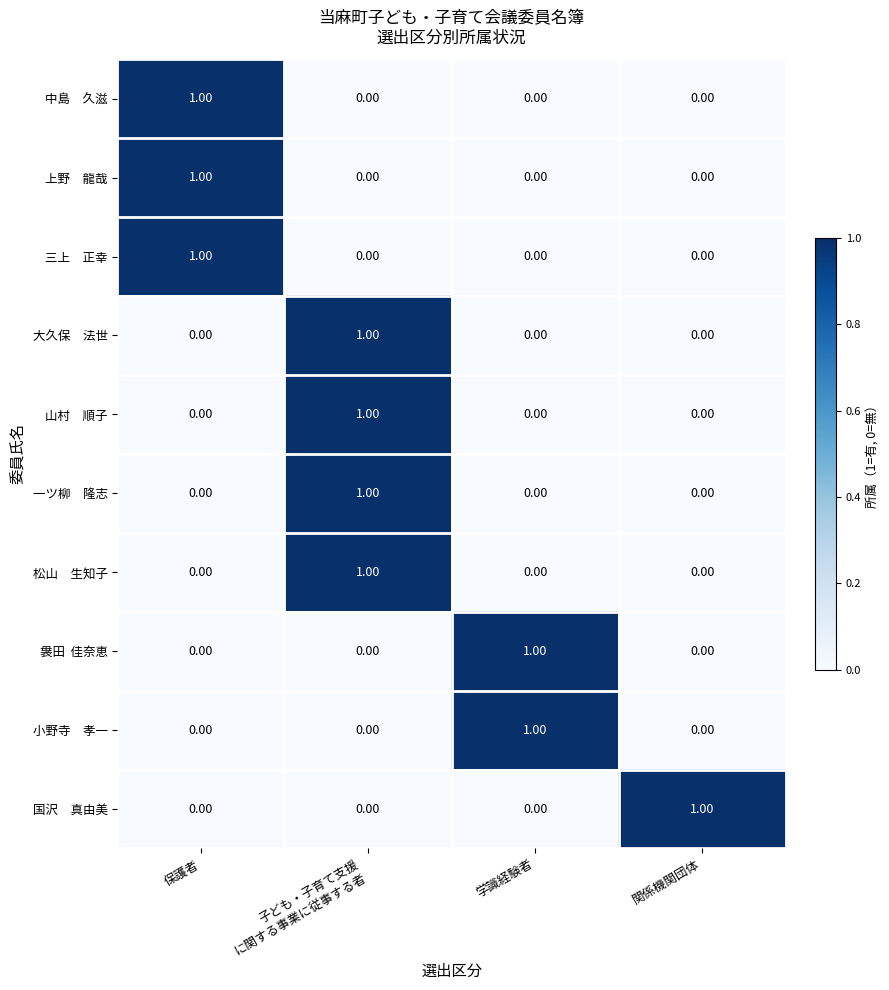

Count the number of data series in this chart.

10